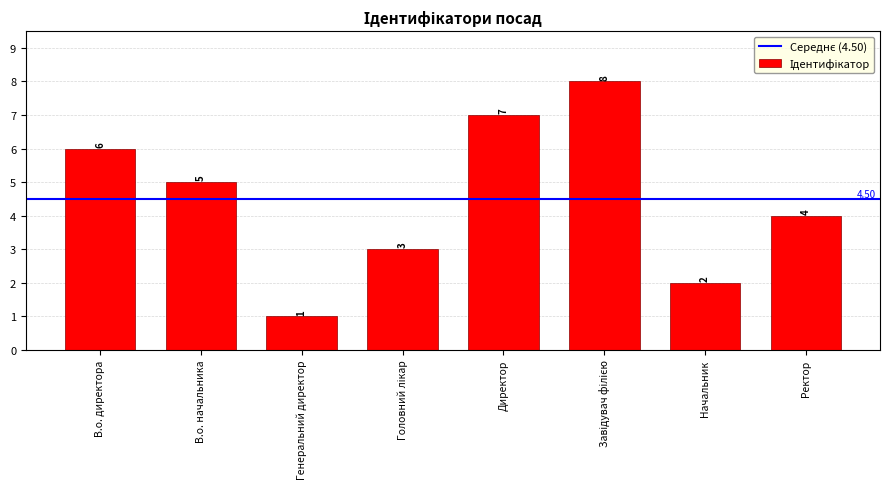

How many data points are less than 5?

4